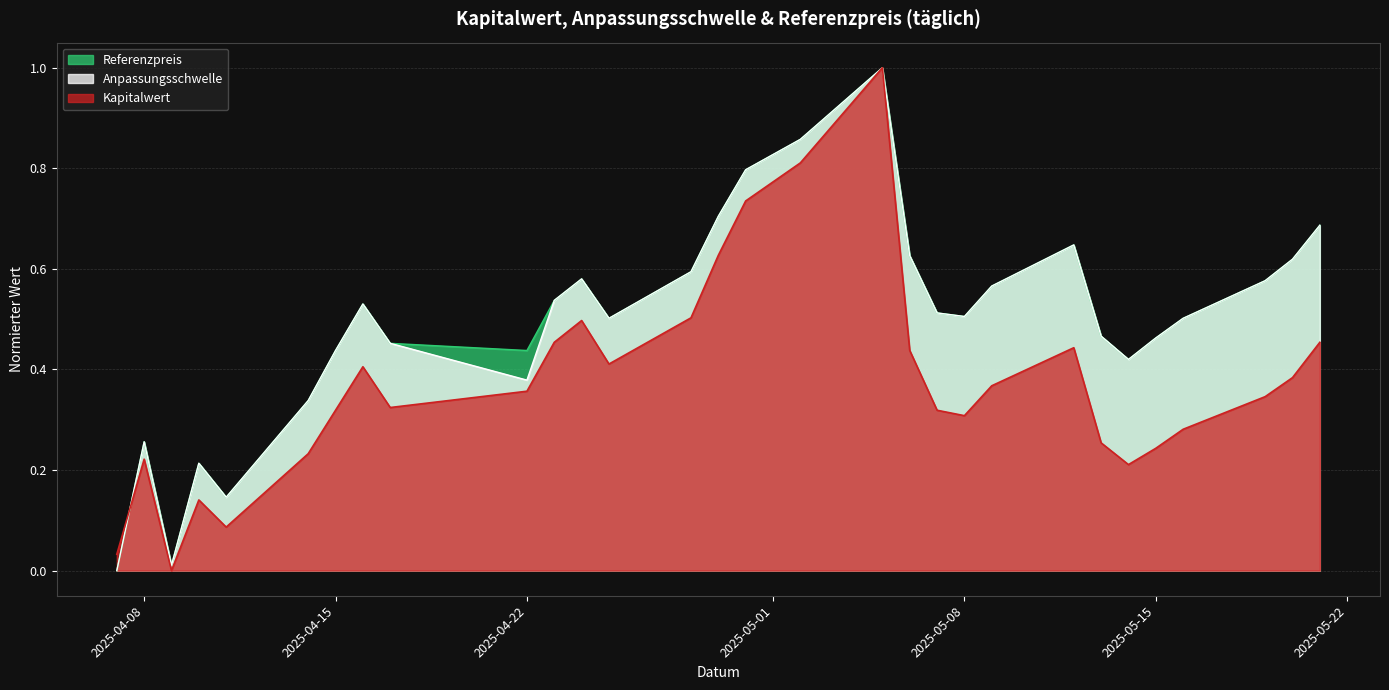

Where is the first local minimum for Kapitalwert?

2025-04-09